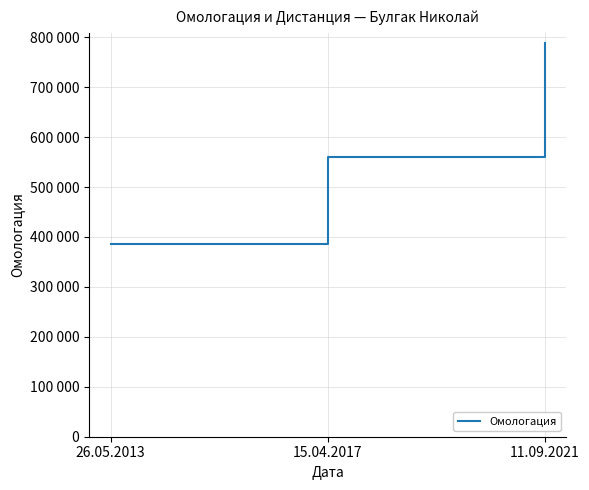

Does the chart have visible grid lines?

Yes